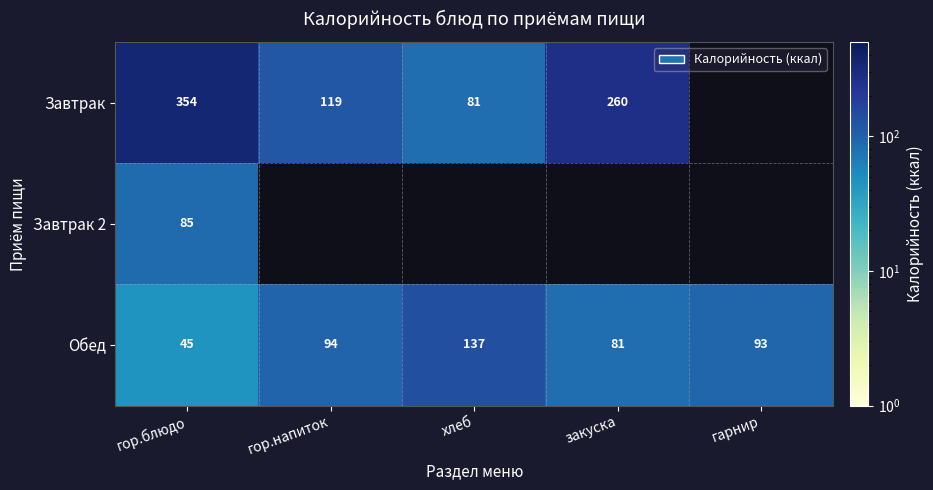

The value of Обед at закуска is 18. True or false?

False